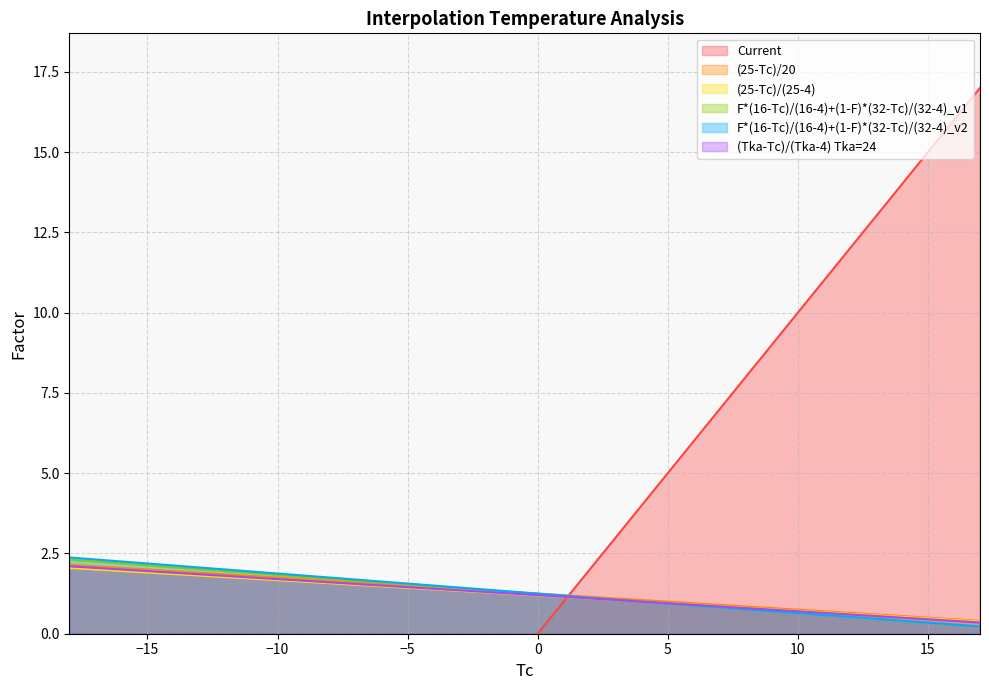

Which series has the largest total across all categories?

F*(16-Tc)/(16-4)+(1-F)*(32-Tc)/(32-4)_v2